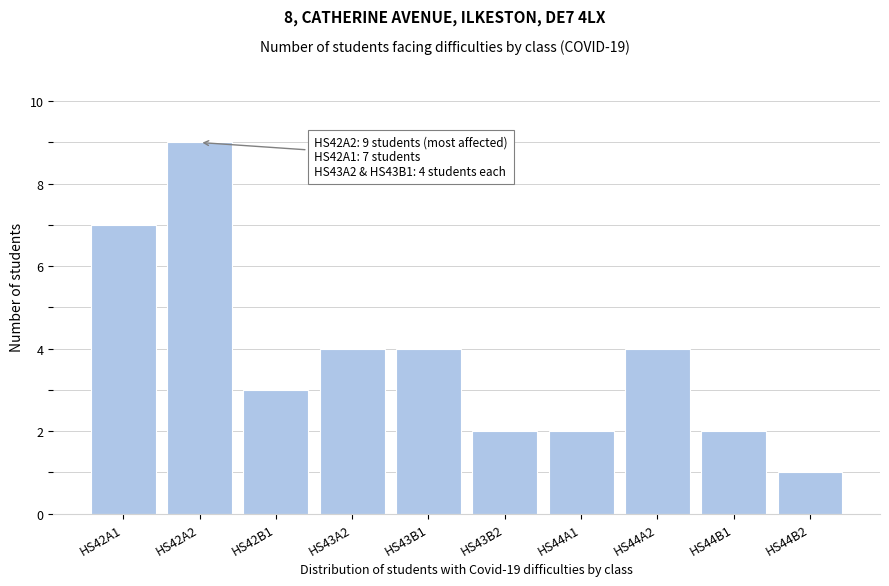

Reading left to right, transcribe all the data shown in this chart.

7	9	3	4	4	2	2	4	2	1